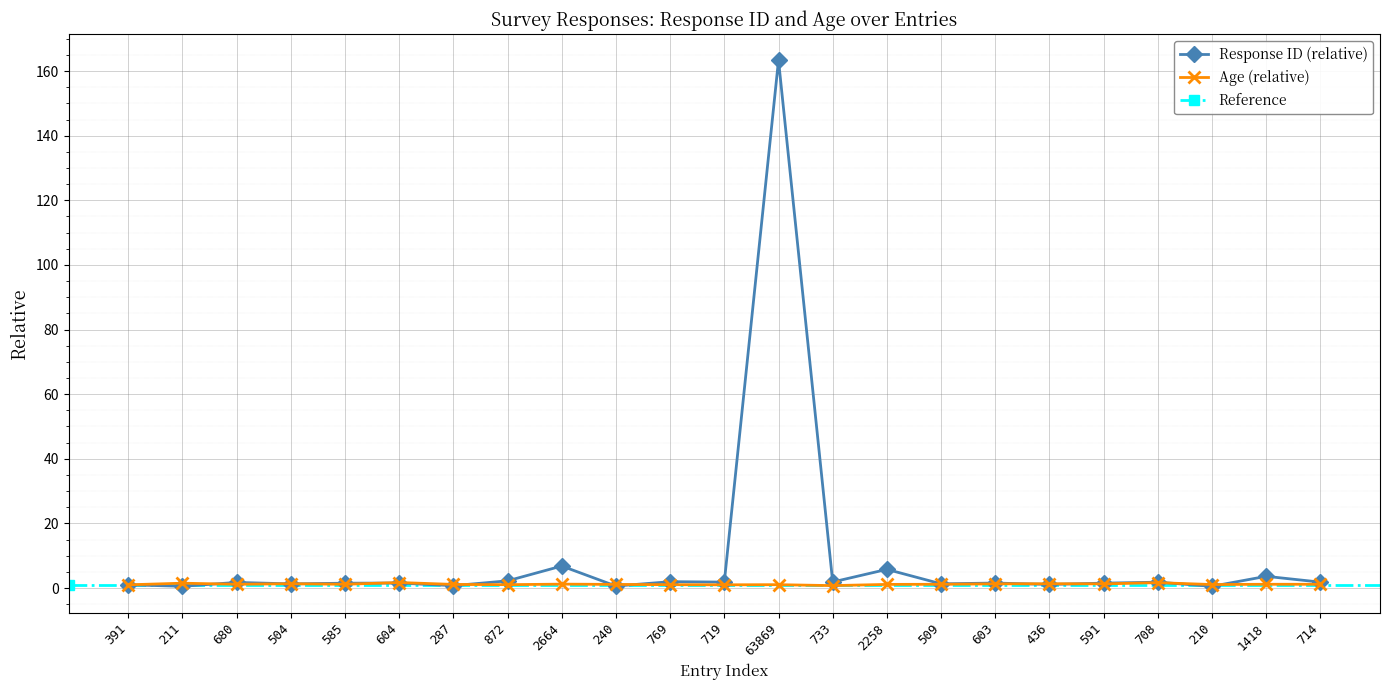

In Age, how many points are lower than both neighbors (excluding endpoints)?

7